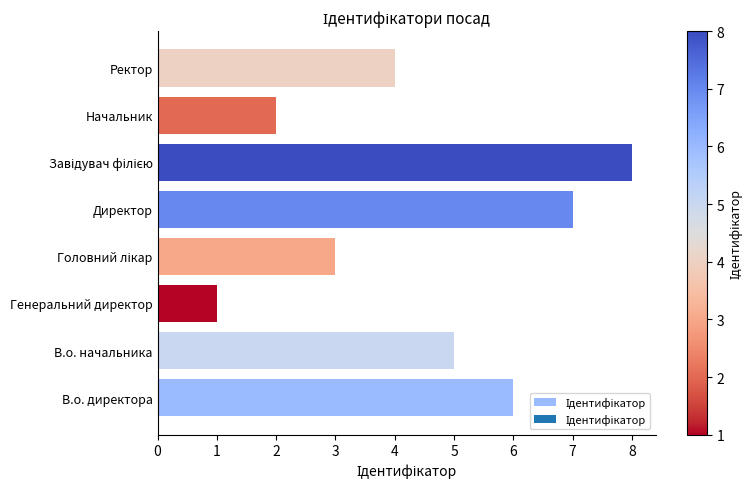

How many bars are there in total?

8